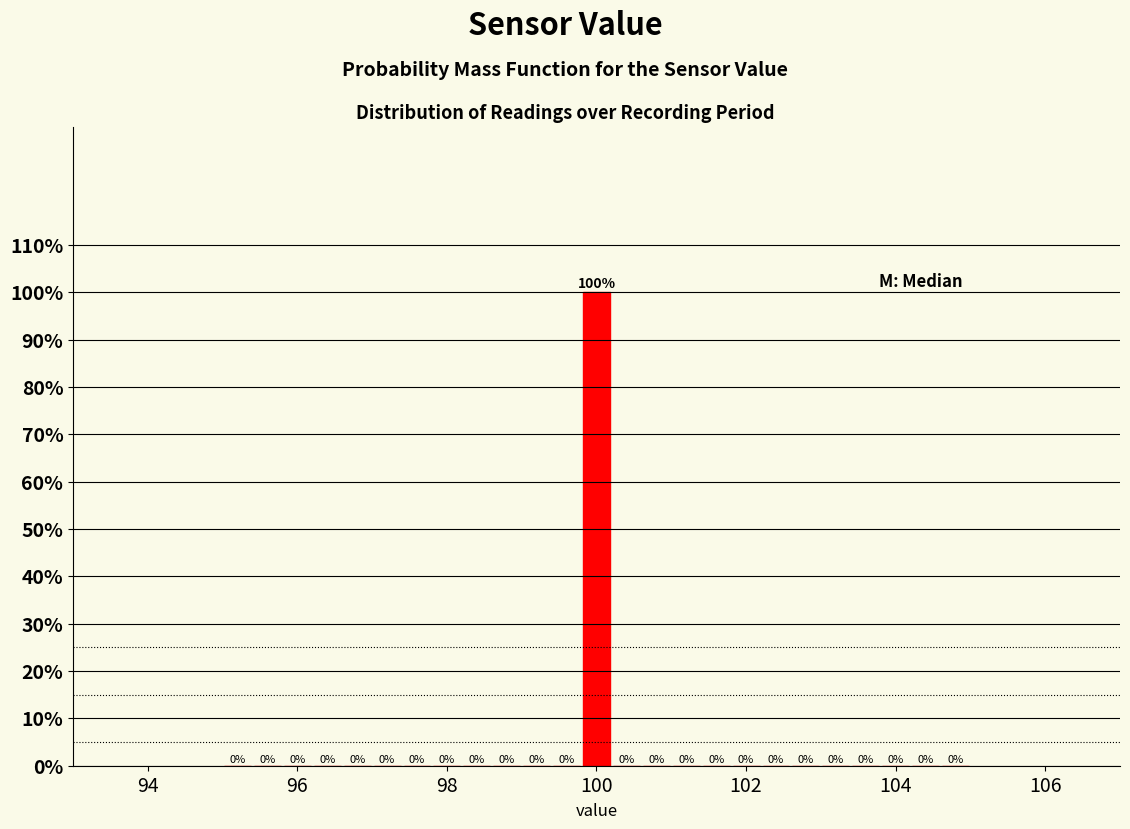

Around what value on the x-axis is the tallest bar? Give the approximate position of its centre, as read against the axis.

100.0